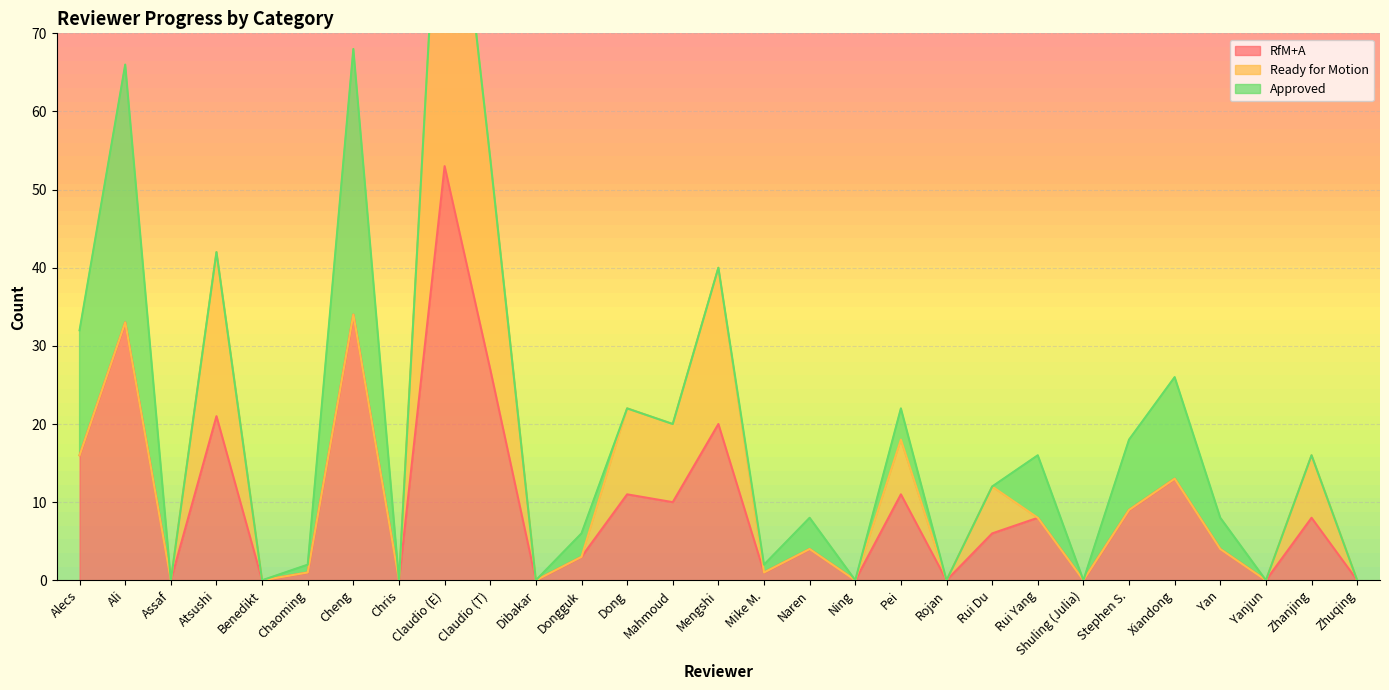

What is the difference between the maximum and minimum values in the Ready for Motion series?

53